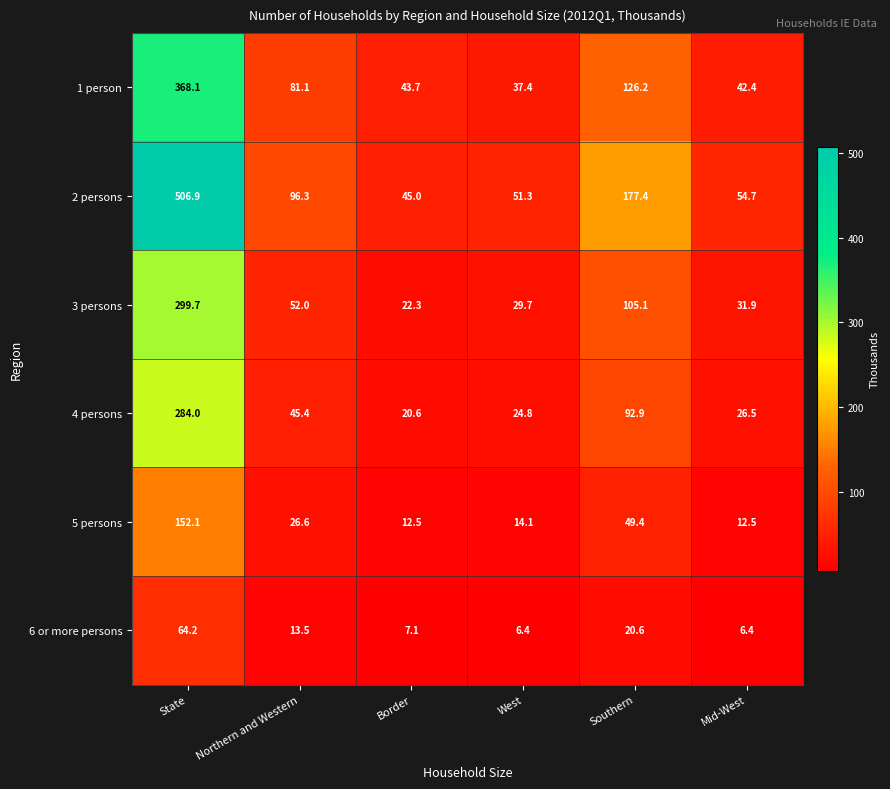

List the series in order of their peak value, highest first.

2 persons, 1 person, 3 persons, 4 persons, 5 persons, 6 or more persons